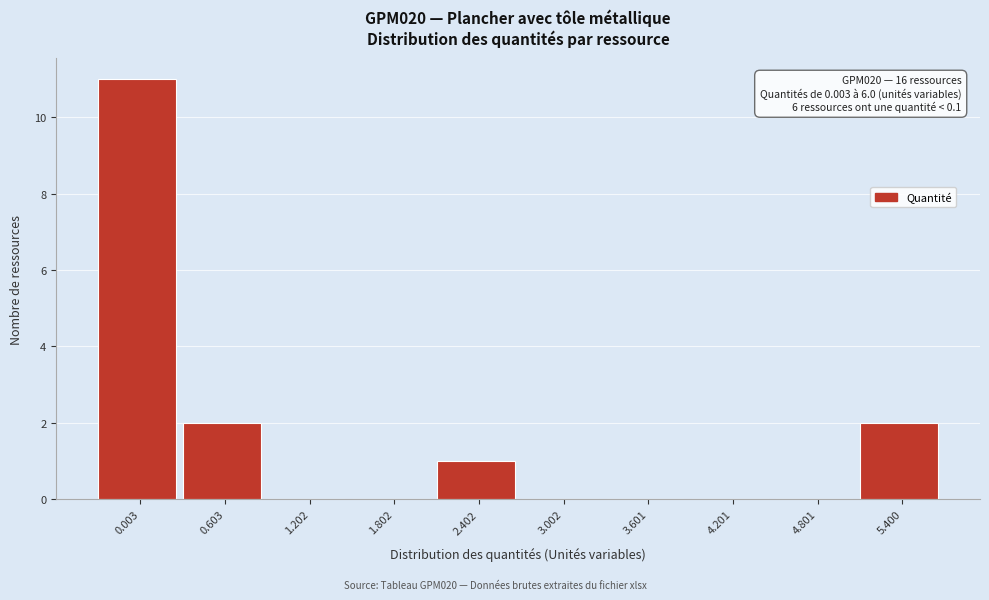

Reading left to right, extract all data points from this chart.

0.003=11	0.603=2	1.202=0	1.802=0	2.402=1	3.002=0	3.601=0	4.201=0	4.801=0	5.400=2